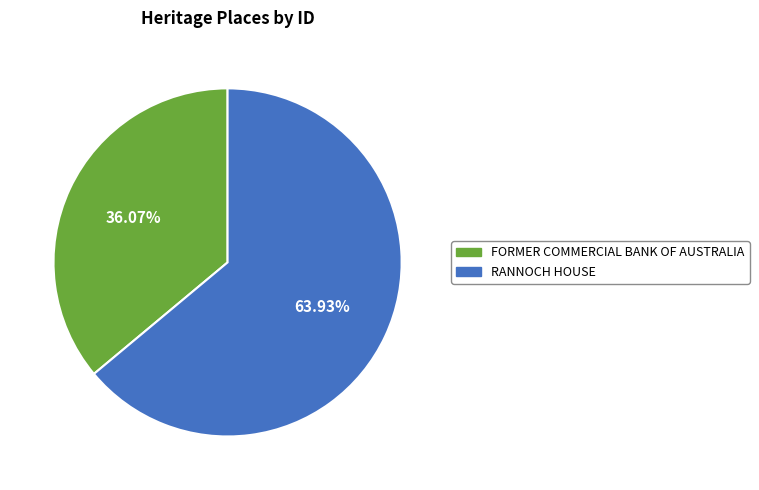

Is there any slice that represents more than half of the pie?

Yes